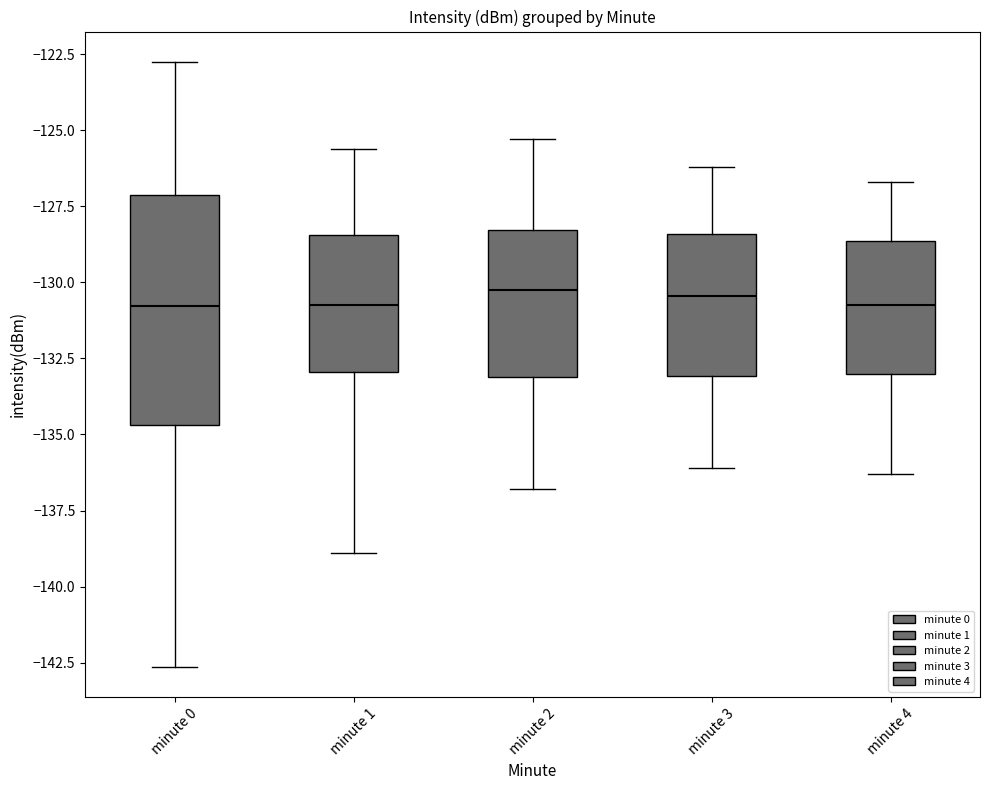

Comparing the boxes themselves (not the whiskers), which one is the tallest?

minute 0